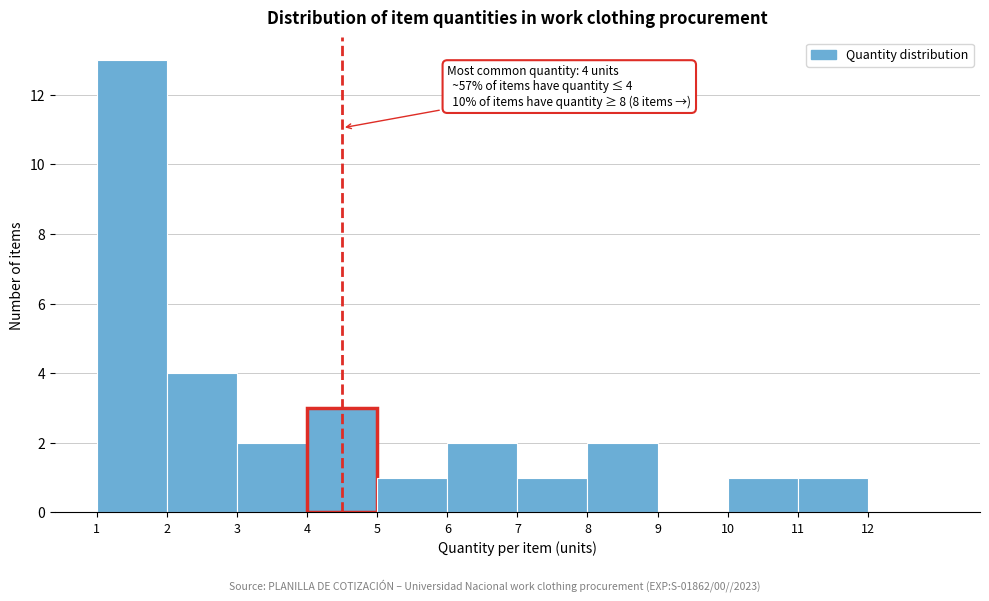

Reading left to right, transcribe all the data shown in this chart.

1=13	2=4	3=2	4=3	5=1	6=2	7=1	8=2	9=0	10=1	11=1	12=0